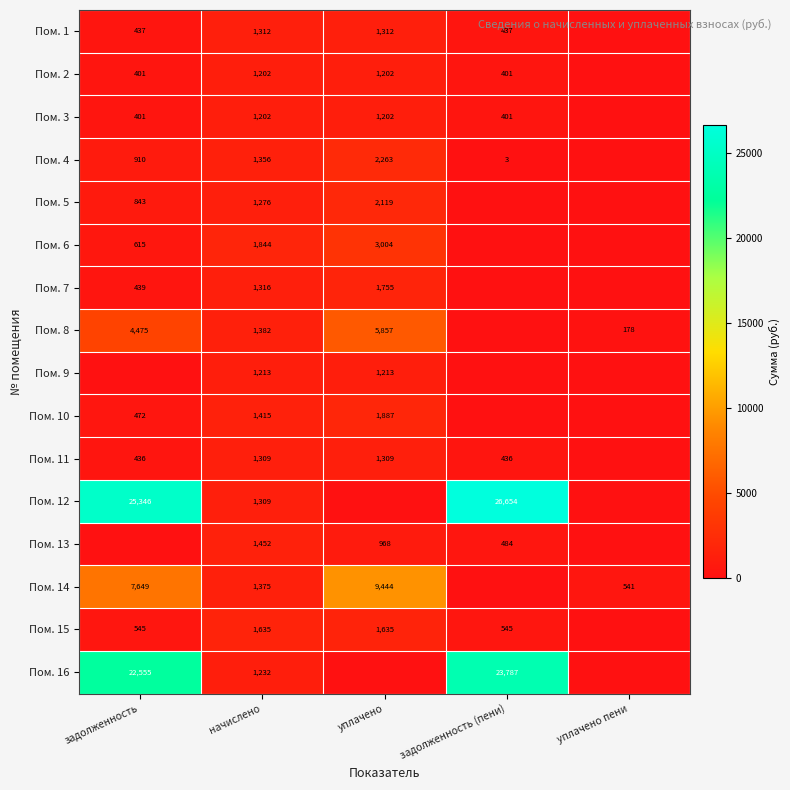

What is the spread (max minus min) of values at начислено?

642